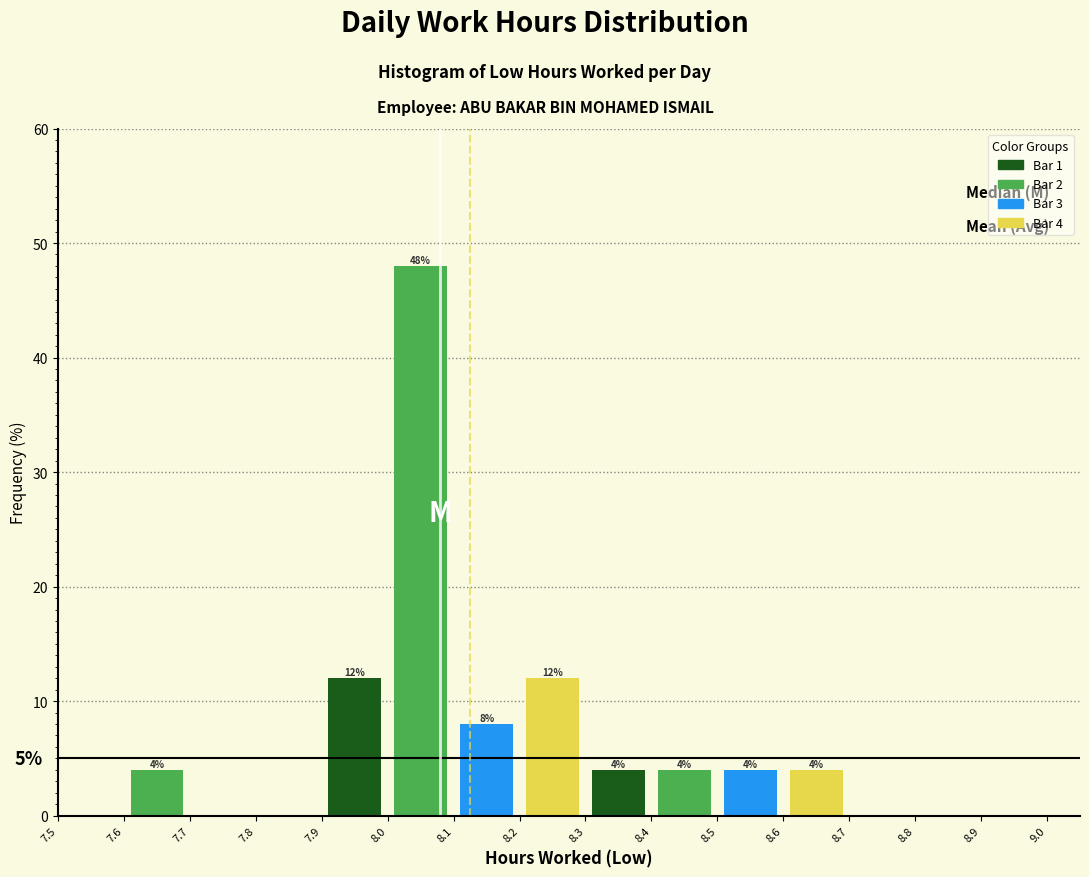

Over which range of the x-axis is the bar tallest?

8.0 to 8.1